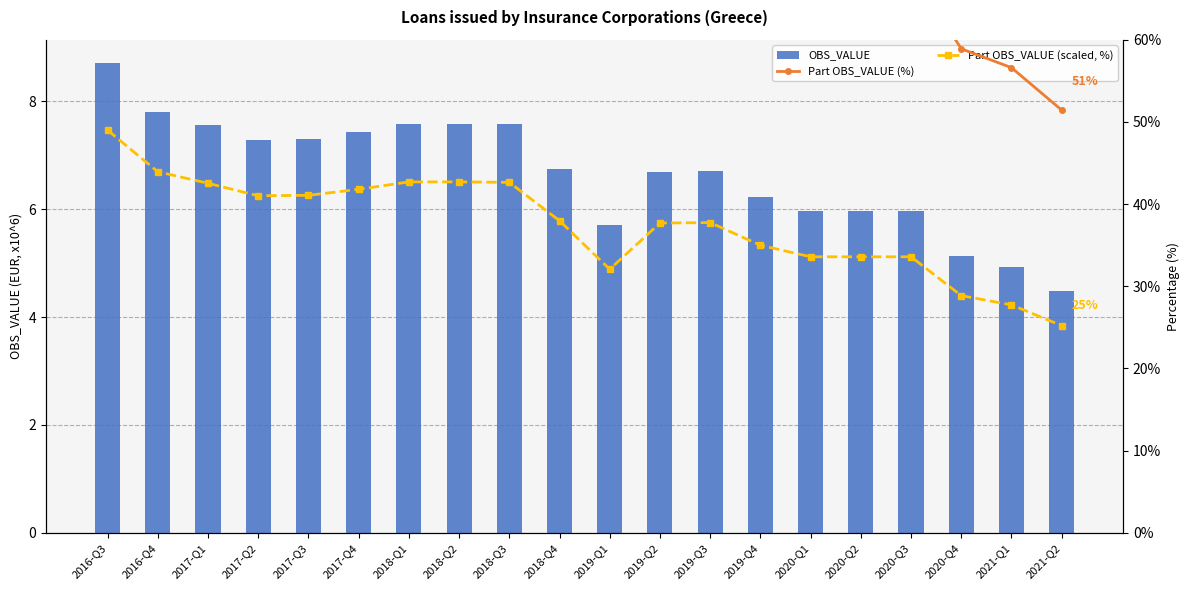

What is the difference between the highest and lowest values at 2018-Q2?

79.6